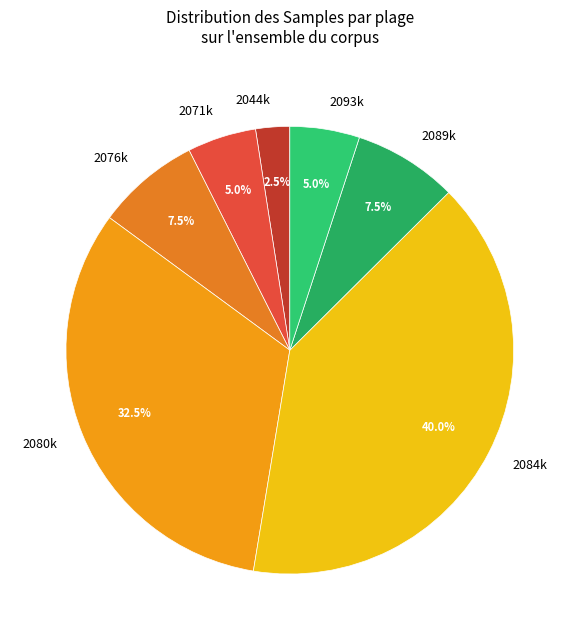

Which slice is the largest?

2084k